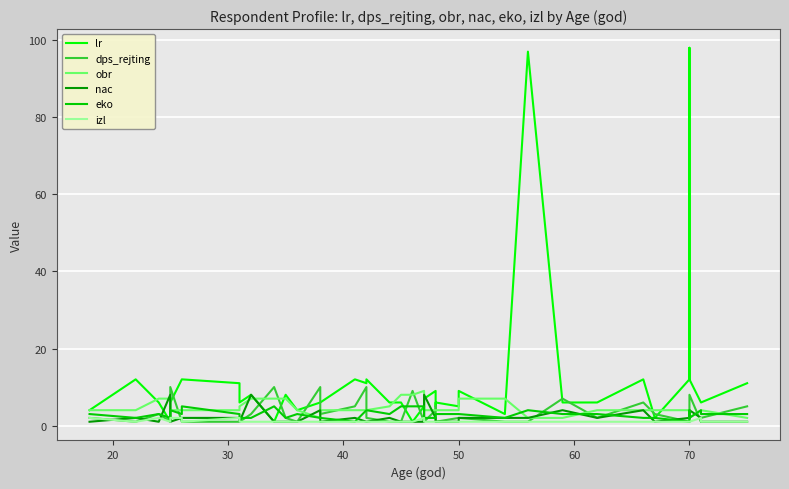

What is the total value across all series at 70?

25